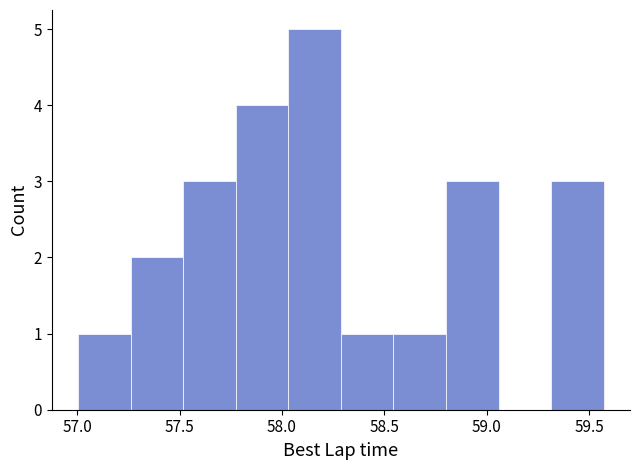

What is the height of the bar covering 58.80 to 59.05 on the x-axis? Neither the bar edges nor the heights are printed on the chart, so give them approximately, as read against the axes.

3